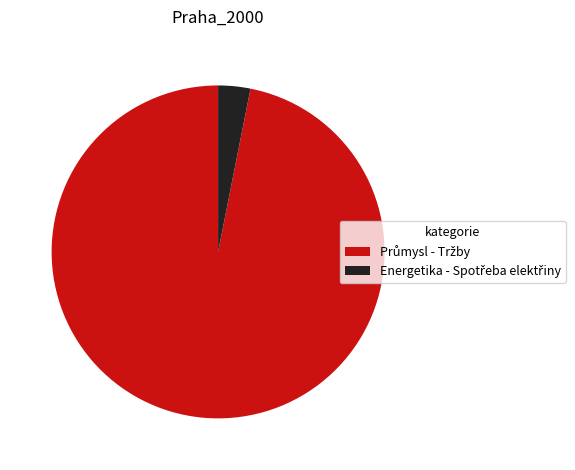

Is there any slice that represents more than half of the pie?

Yes